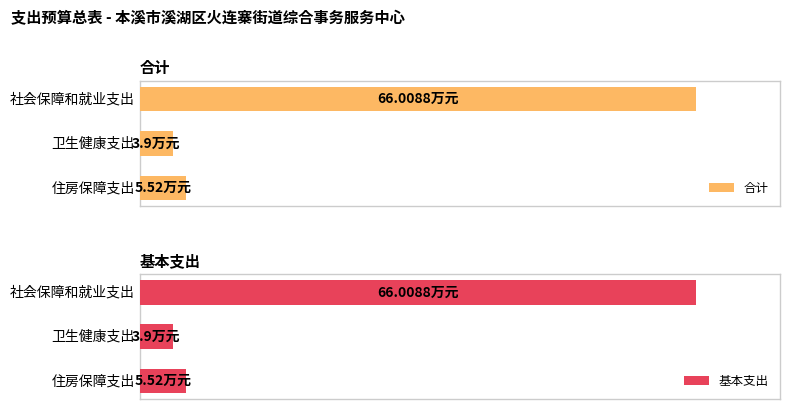

At 住房保障支出, list the series in order from largest to smallest.

合计, 基本支出